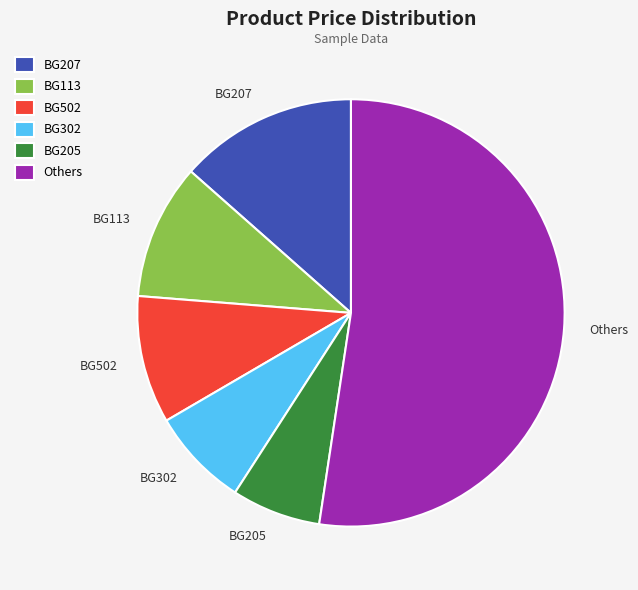

Which category has the smallest portion of the pie?

BG205